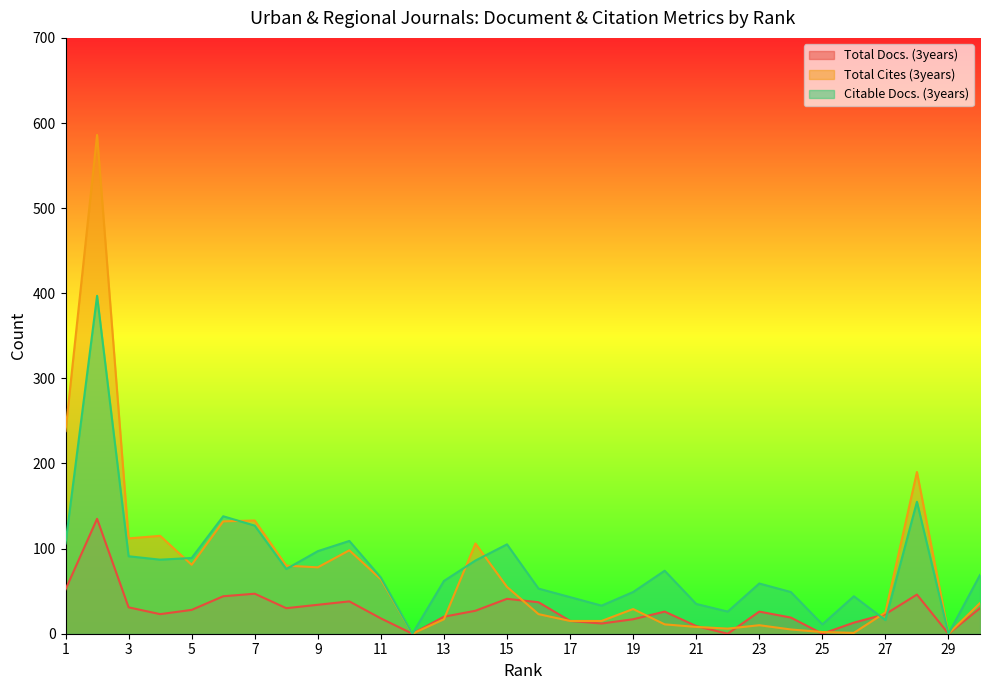

At which label does Total Cites (3years) first exceed 36?

1